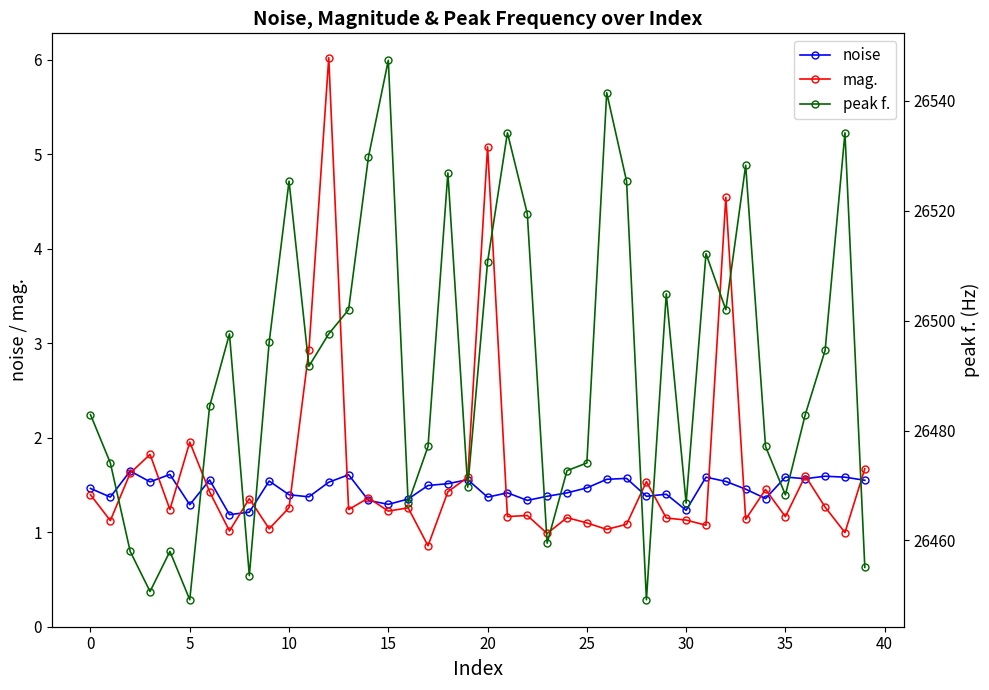

What are all the series names shown in the legend?

noise, mag., peak f.